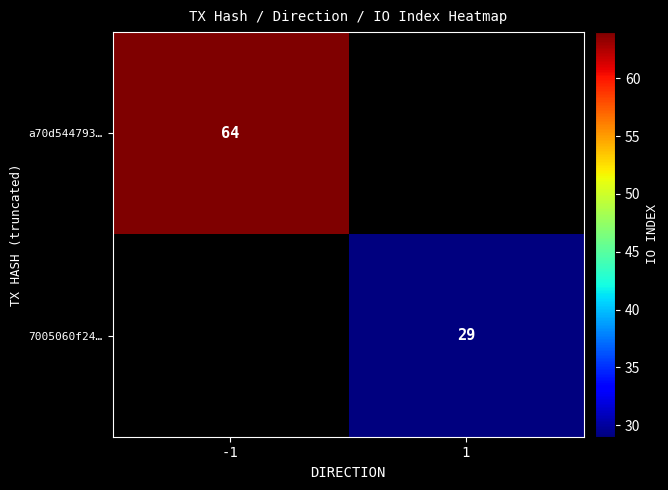

Is it true that a70d544793… equals 32.6 at -1?

False